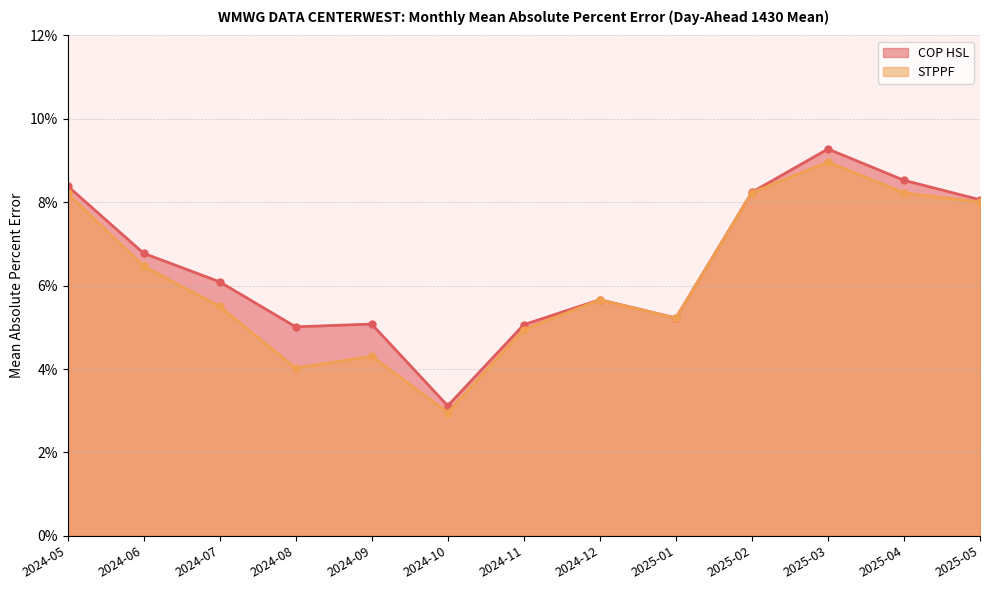

Reading right to left, what are all the values shown in this chart?

COP HSL: 2025-05=0.1	2025-04=0.1	2025-03=0.1	2025-02=0.1	2025-01=0.1	2024-12=0.1	2024-11=0.1	2024-10=0.0	2024-09=0.1	2024-08=0.1	2024-07=0.1	2024-06=0.1	2024-05=0.1
STPPF: 2025-05=0.1	2025-04=0.1	2025-03=0.1	2025-02=0.1	2025-01=0.1	2024-12=0.1	2024-11=0.0	2024-10=0.0	2024-09=0.0	2024-08=0.0	2024-07=0.1	2024-06=0.1	2024-05=0.1